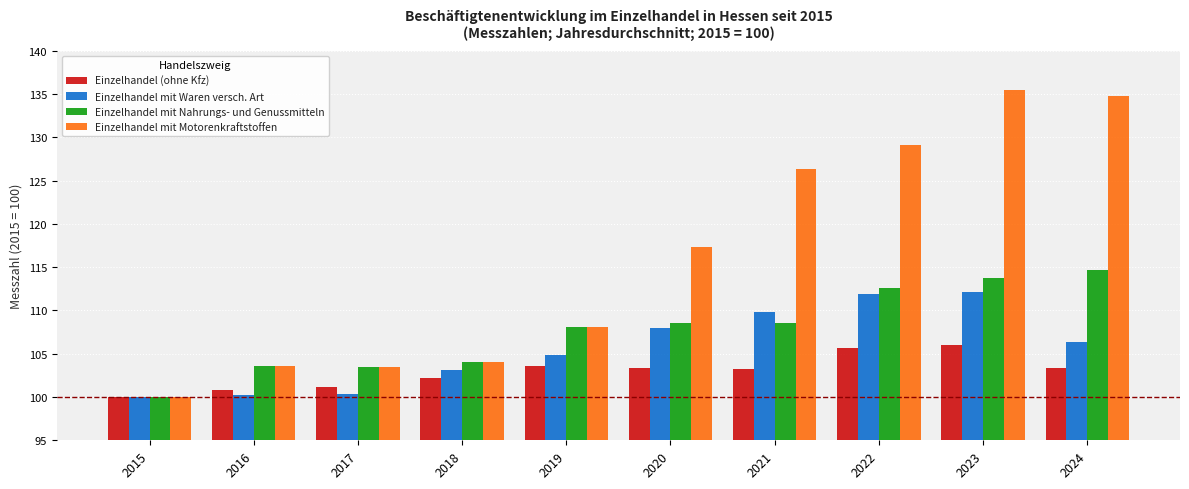

At which category is the sum across all series the highest?

2023